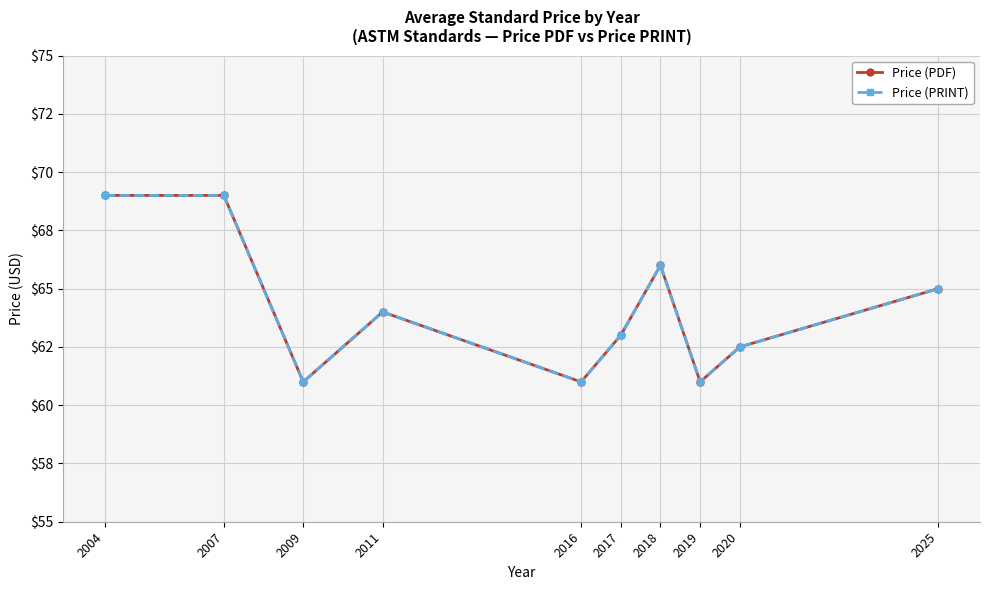

Is this an area chart (filled region under the line)?

No